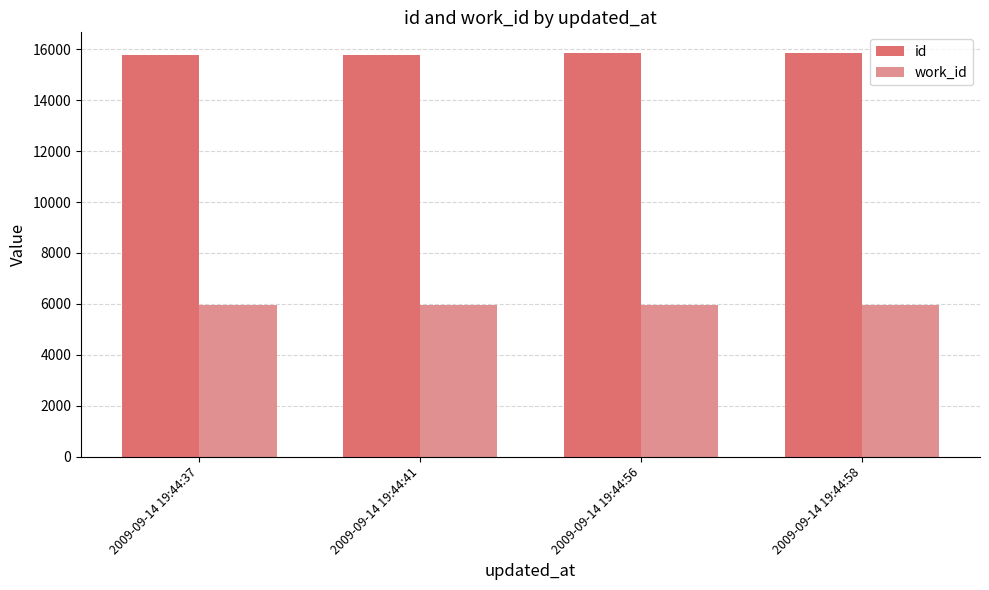

How many data points does each series have?

4